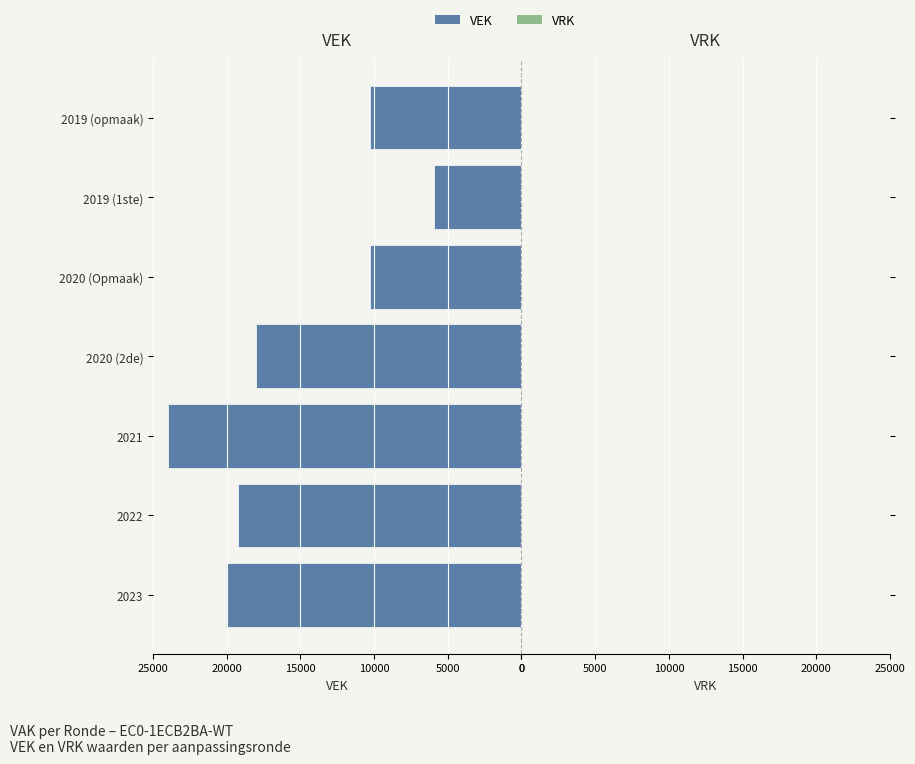

Reading top to bottom, transcribe all the data shown in this chart.

10289	5956	10289	17981	24000	19252	20056